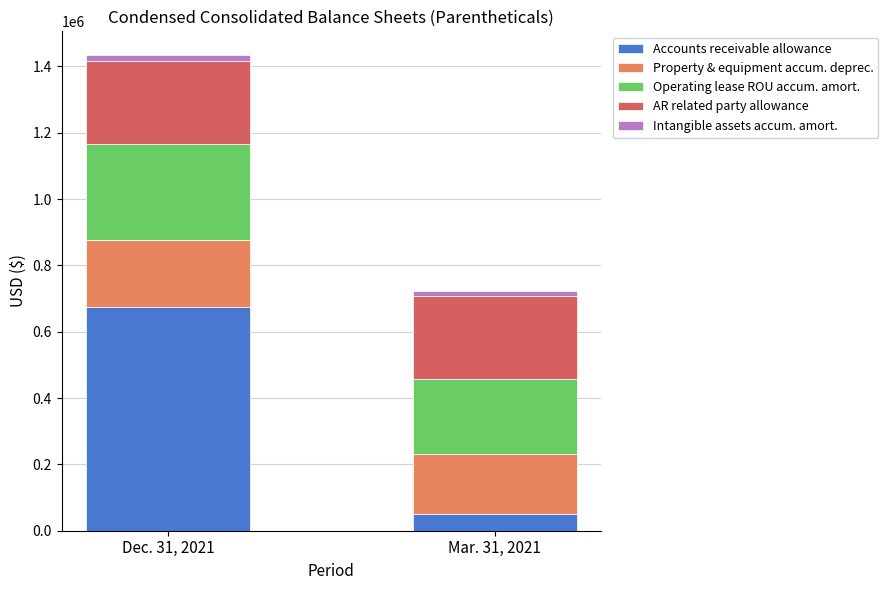

Reading right to left, transcribe the values for Accounts receivable allowance.

50000	675000